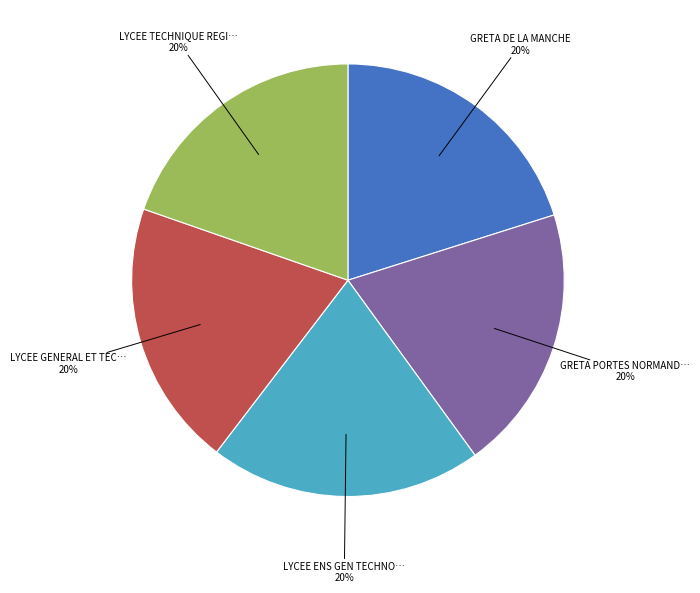

To the nearest percent, what is the average slice percentage?

20%